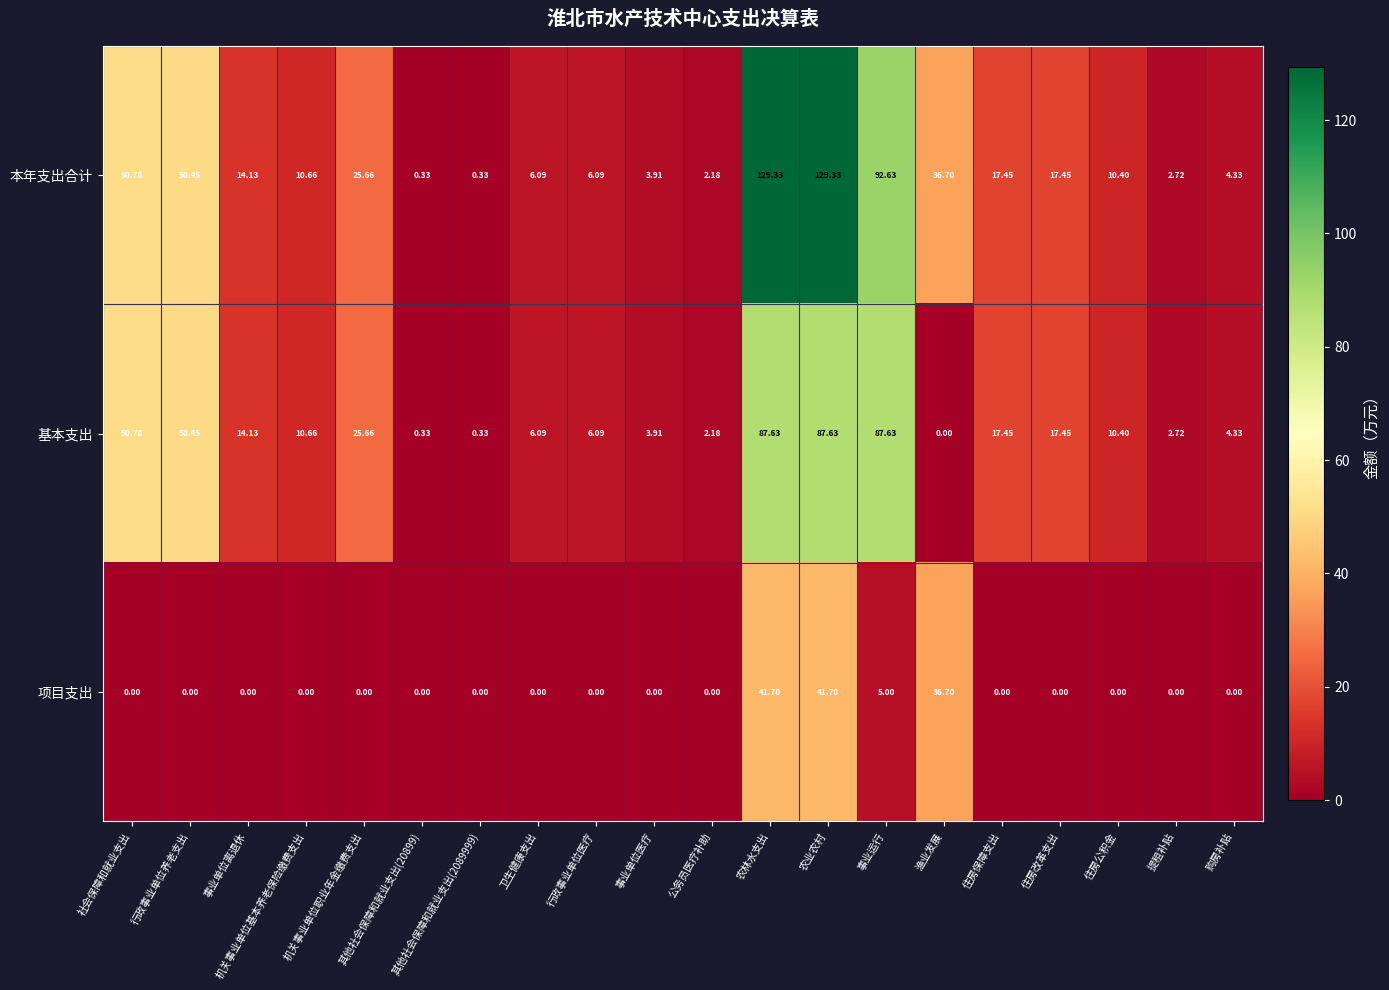

Which series has the largest total across all categories?

本年支出合计